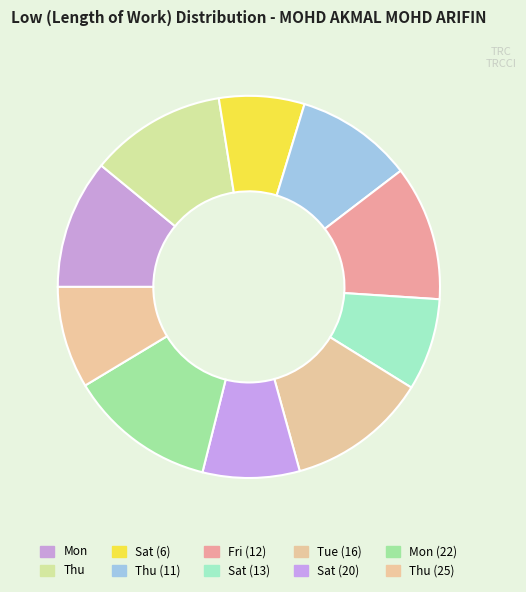

How many segments does this pie chart have?

10